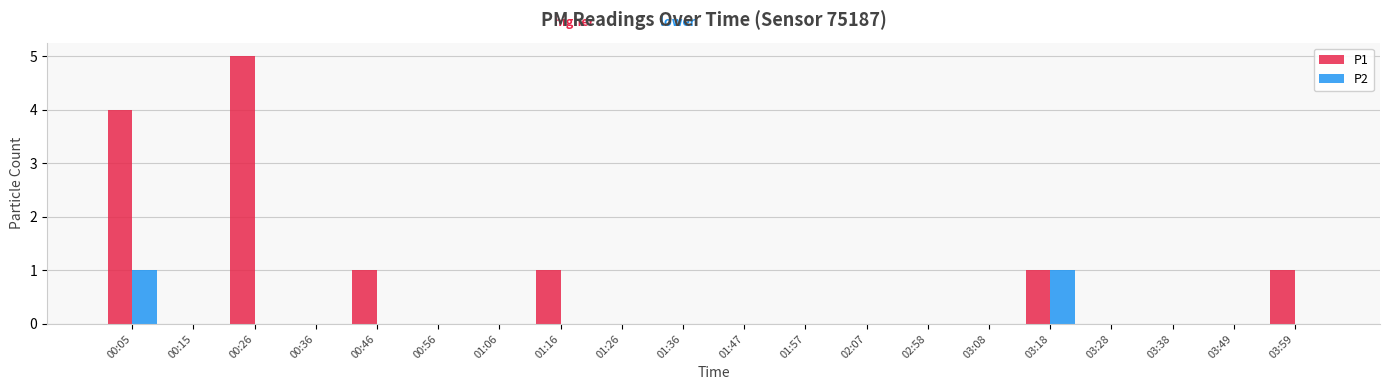

The value of P2 at 01:06 is 0. True or false?

True